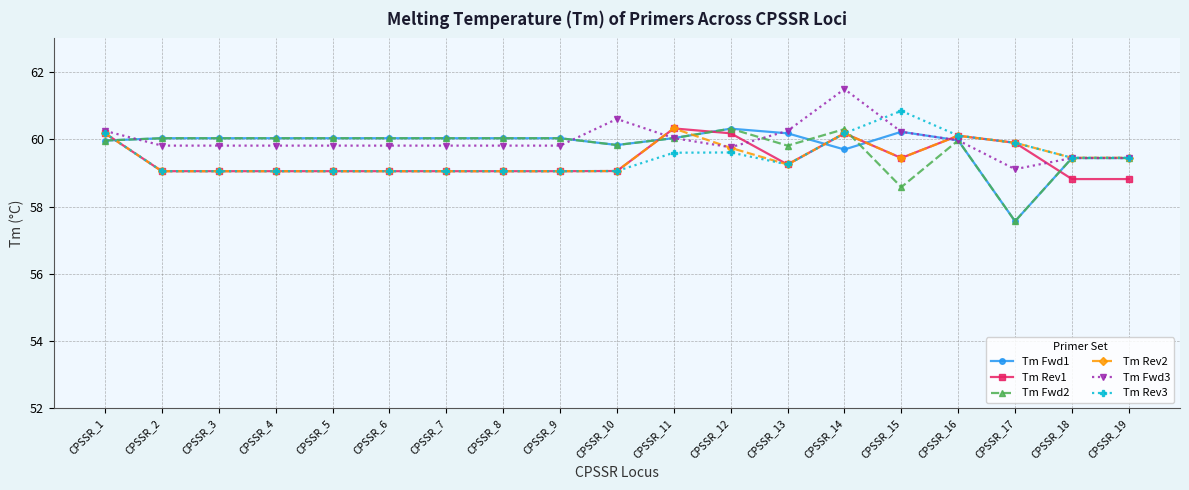

Between CPSSR_16 and CPSSR_18, which series saw the biggest shift?

Tm Rev1